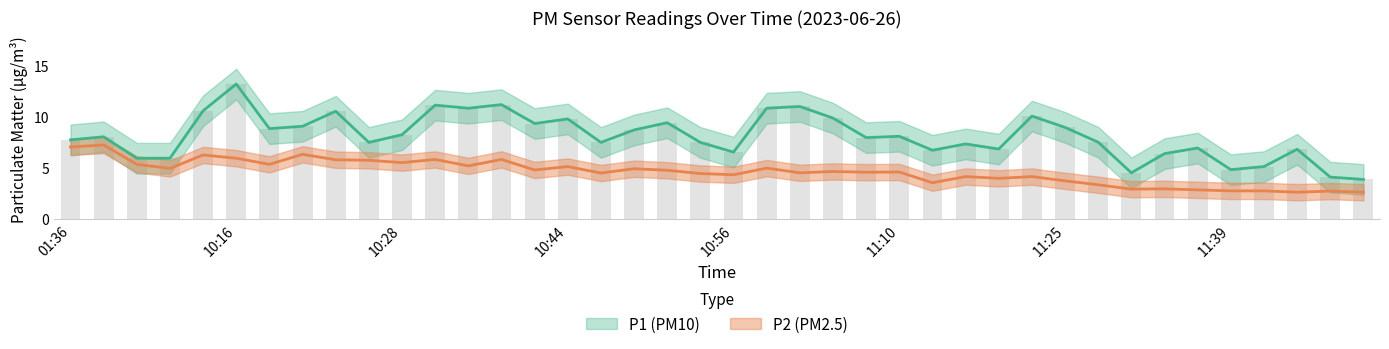

How many data points in P2 are above 4?

29